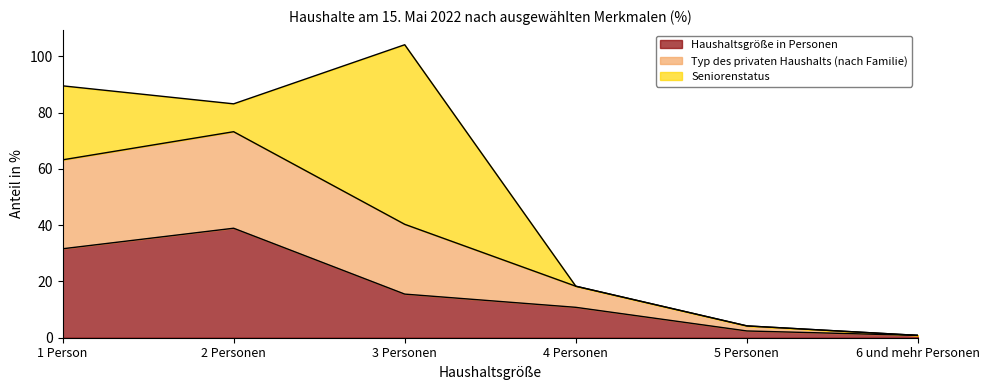

At which category is the sum across all series the highest?

3 Personen